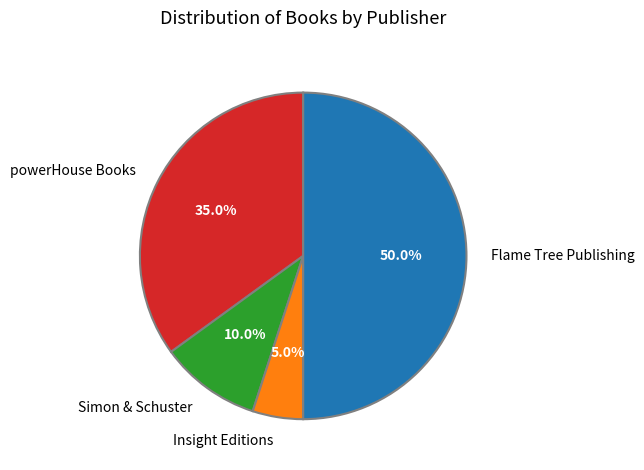

Is it true that Insight Editions is 5% of the pie?

True